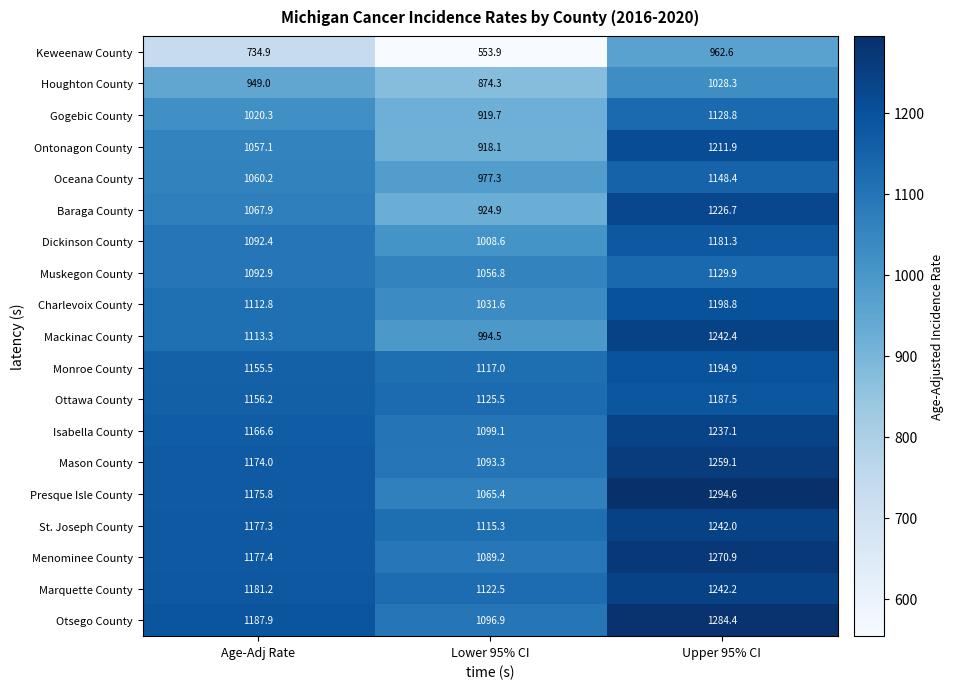

Rank the series at Lower 95% CI from highest to lowest value.

Ottawa County, Marquette County, Monroe County, St. Joseph County, Isabella County, Otsego County, Mason County, Menominee County, Presque Isle County, Muskegon County, Charlevoix County, Dickinson County, Mackinac County, Oceana County, Baraga County, Gogebic County, Ontonagon County, Houghton County, Keweenaw County